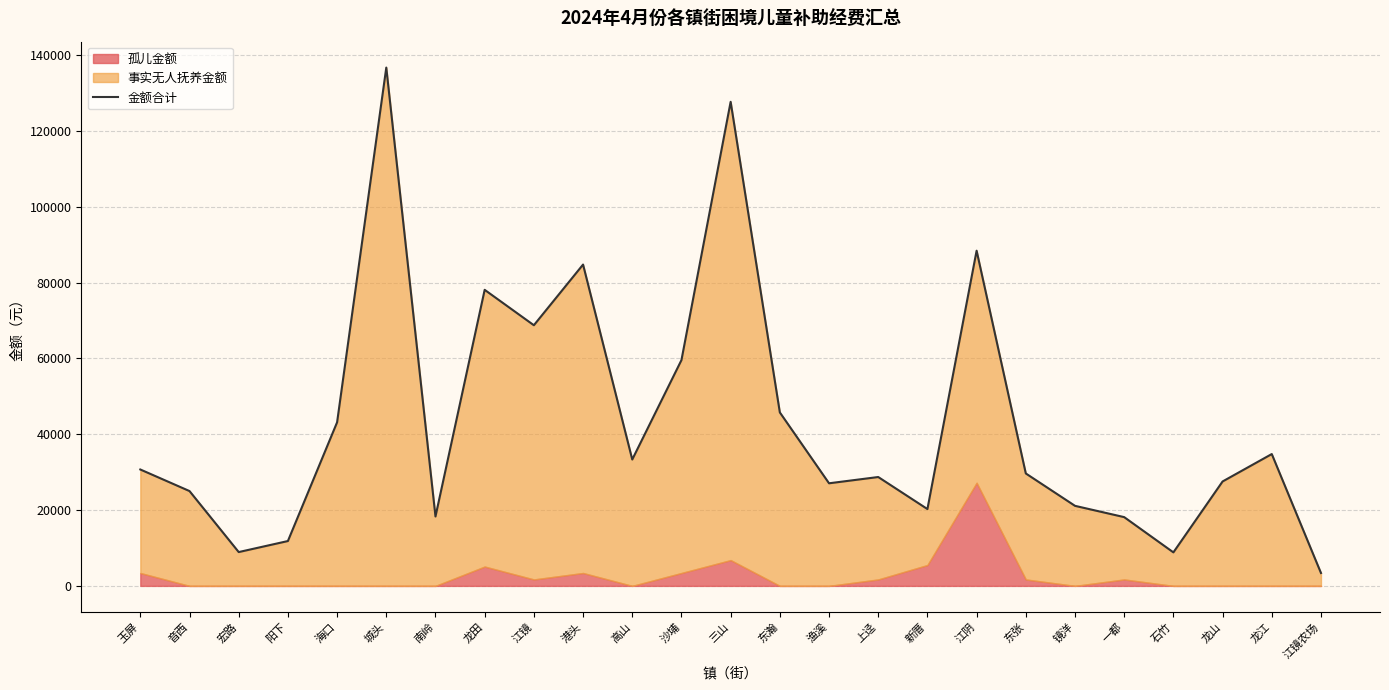

Rank the categories by value from lowest to highest.

江镜农场, 石竹, 宏路, 阳下, 一都, 南岭, 新厝, 镜洋, 音西, 渔溪, 龙山, 上迳, 东张, 玉屏, 高山, 龙江, 海口, 东瀚, 沙埔, 江镜, 龙田, 港头, 江阴, 三山, 城头